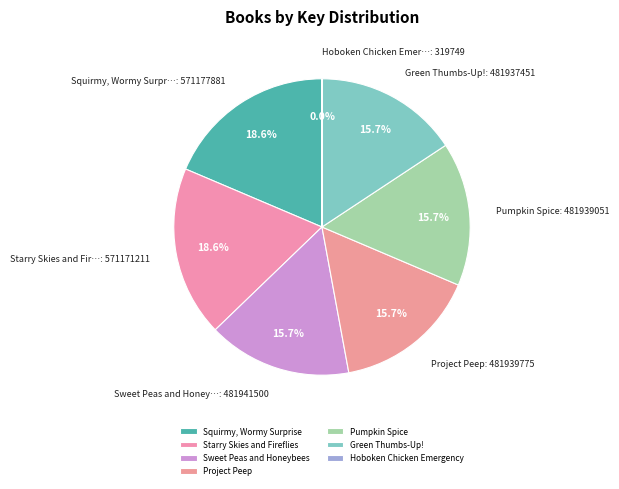

To the nearest percent, what is the combined percentage of Project Peep and Squirmy, Wormy Surprise?

34%